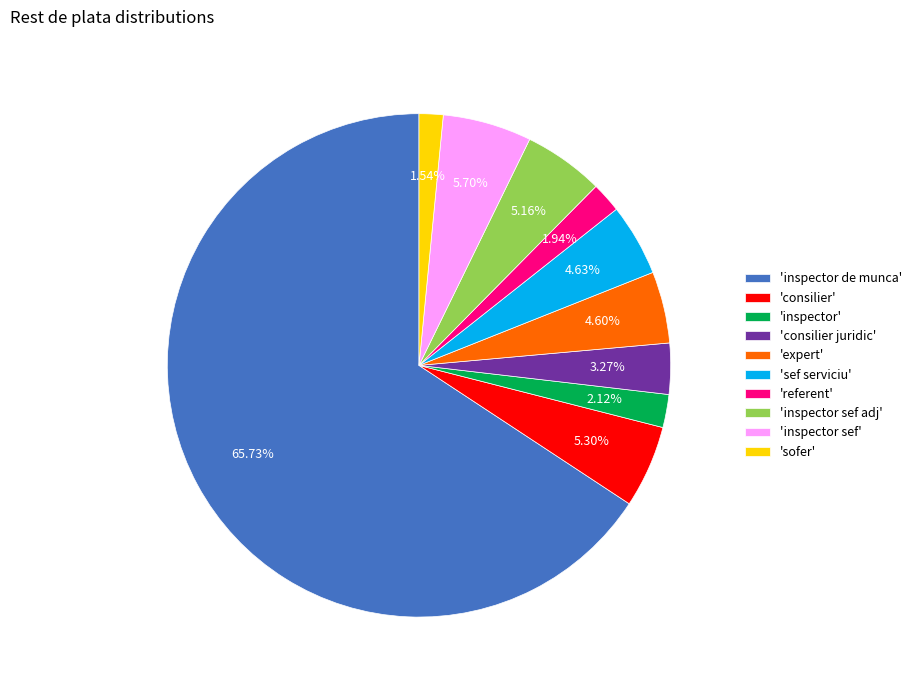

Which category has the biggest portion of the pie?

'inspector de munca'